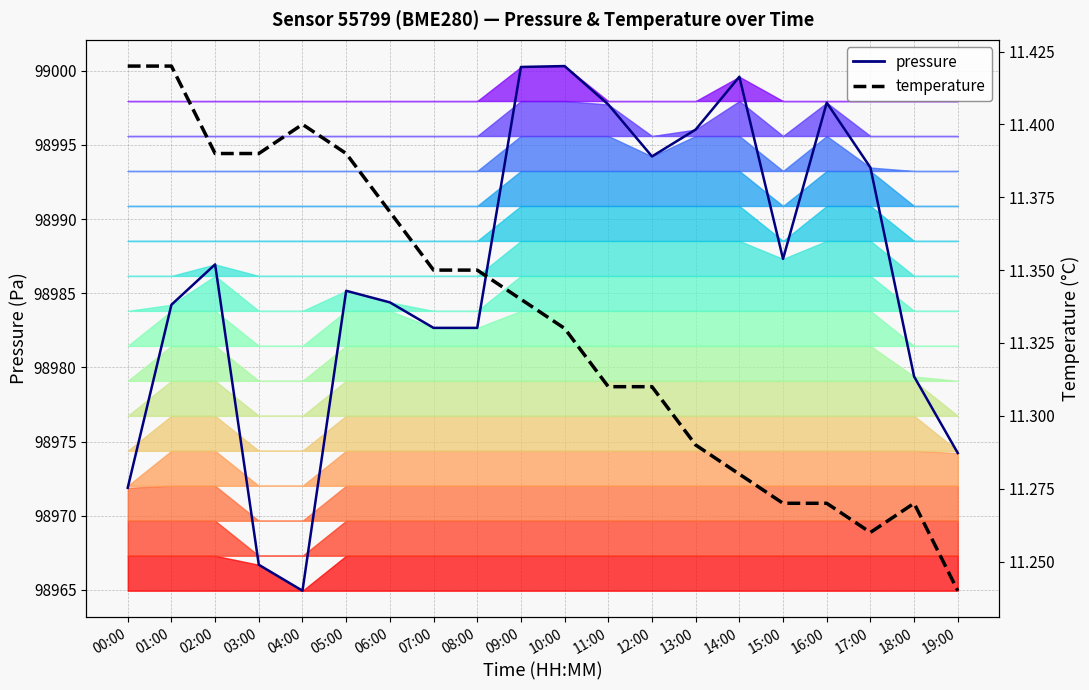

Does the chart display data point markers on the line(s)?

No